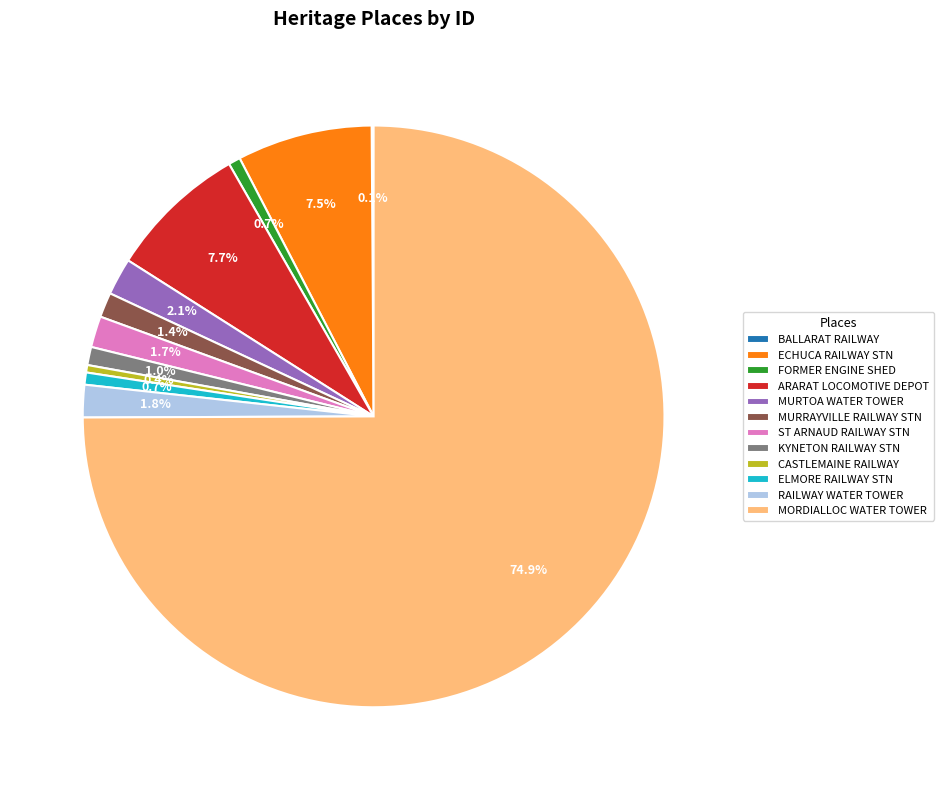

Which has a higher value, KYNETON RAILWAY STN or RAILWAY WATER TOWER?

RAILWAY WATER TOWER